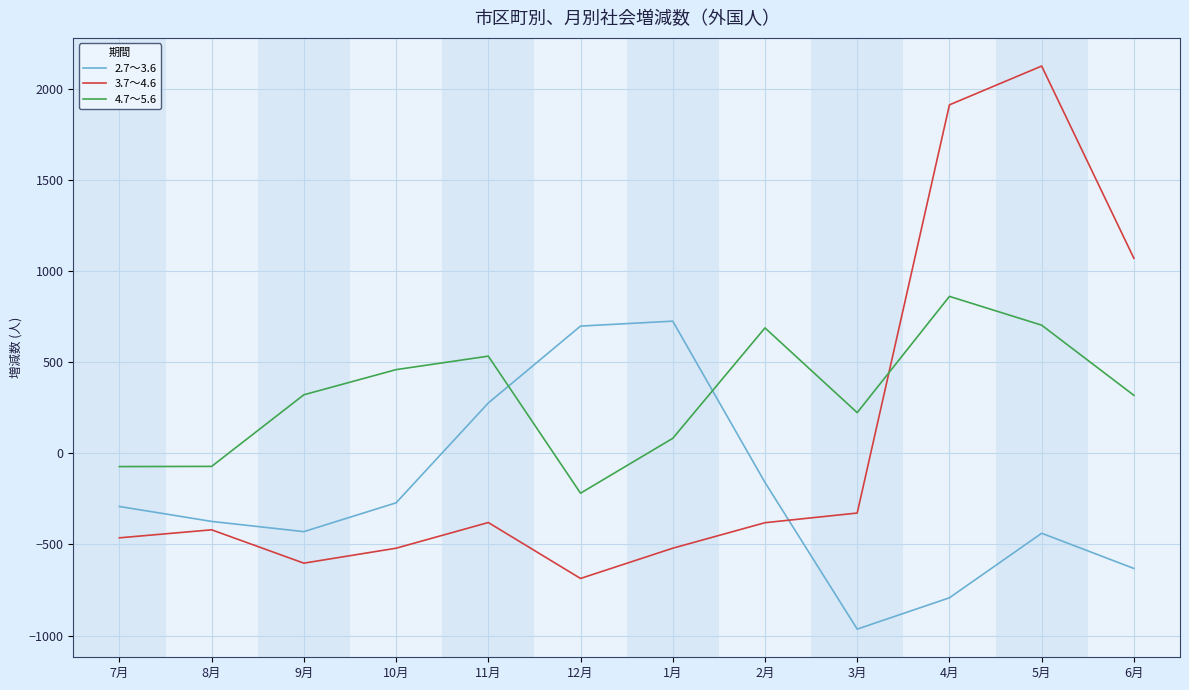

What is the difference between the second highest and minimum values in the 2.7～3.6 series?

1663